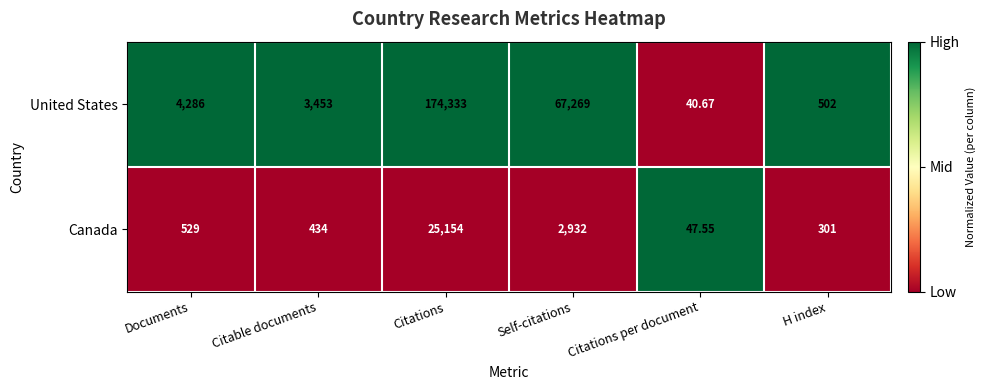

At which category is the sum across all series the highest?

Citations